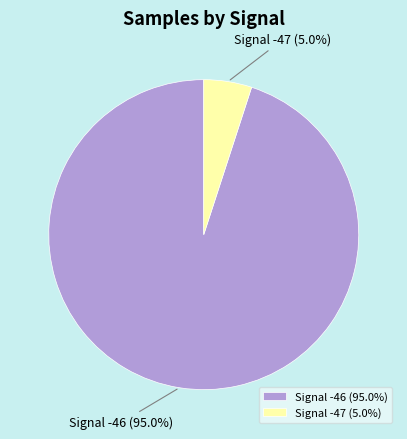

What portion of the pie excludes Signal -46 (95.0%)?

5.0%